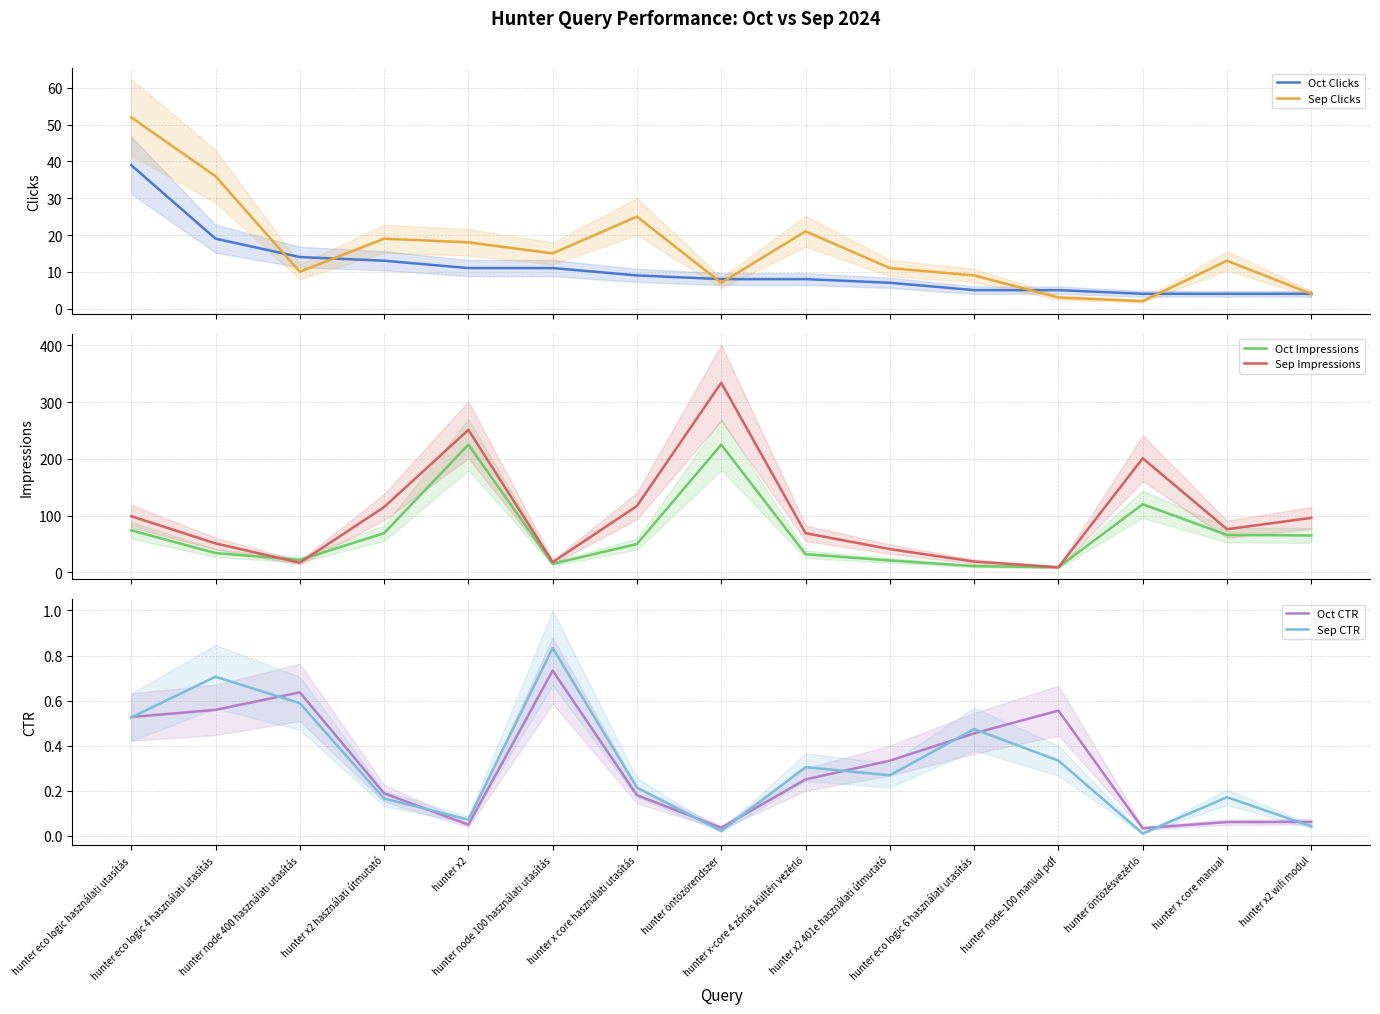

How many series are shown in this chart?

6